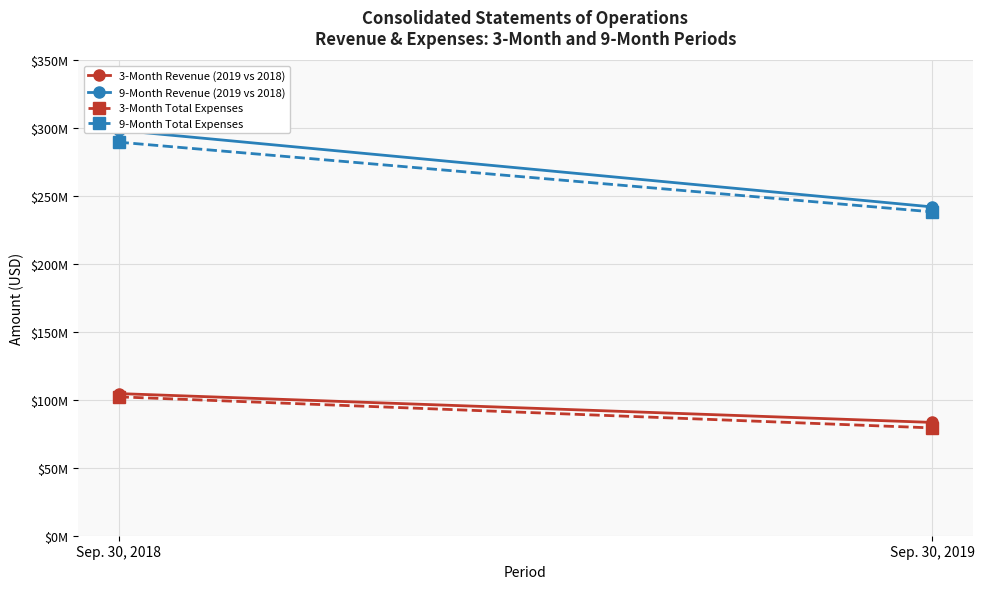

Is the value of 9-Month Revenue (2019 vs 2018) at Sep. 30, 2019 greater than the value of 9-Month Total Expenses at Sep. 30, 2018?

No